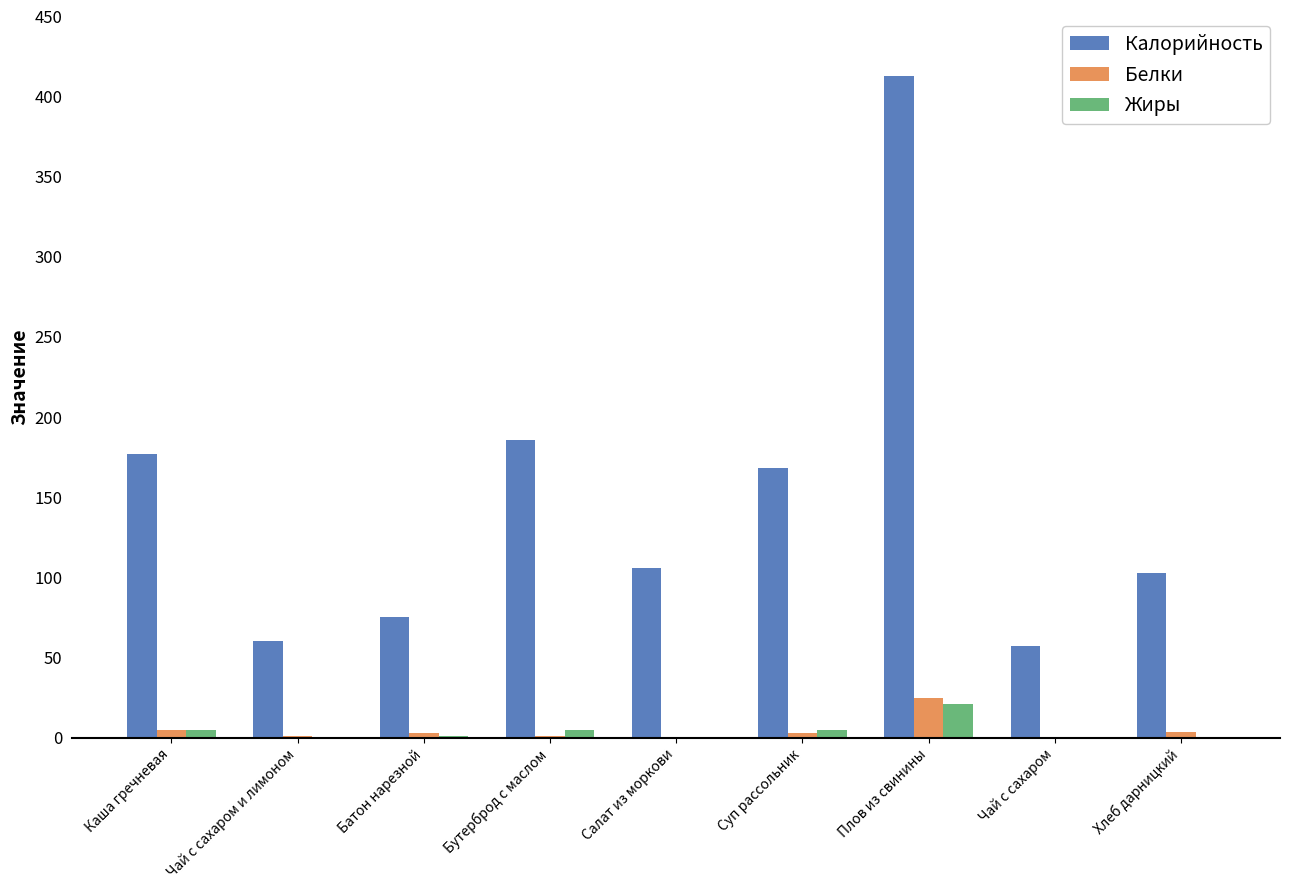

What is the sum of the Белки values at Чай с сахаром and Плов из свинины?

25.0